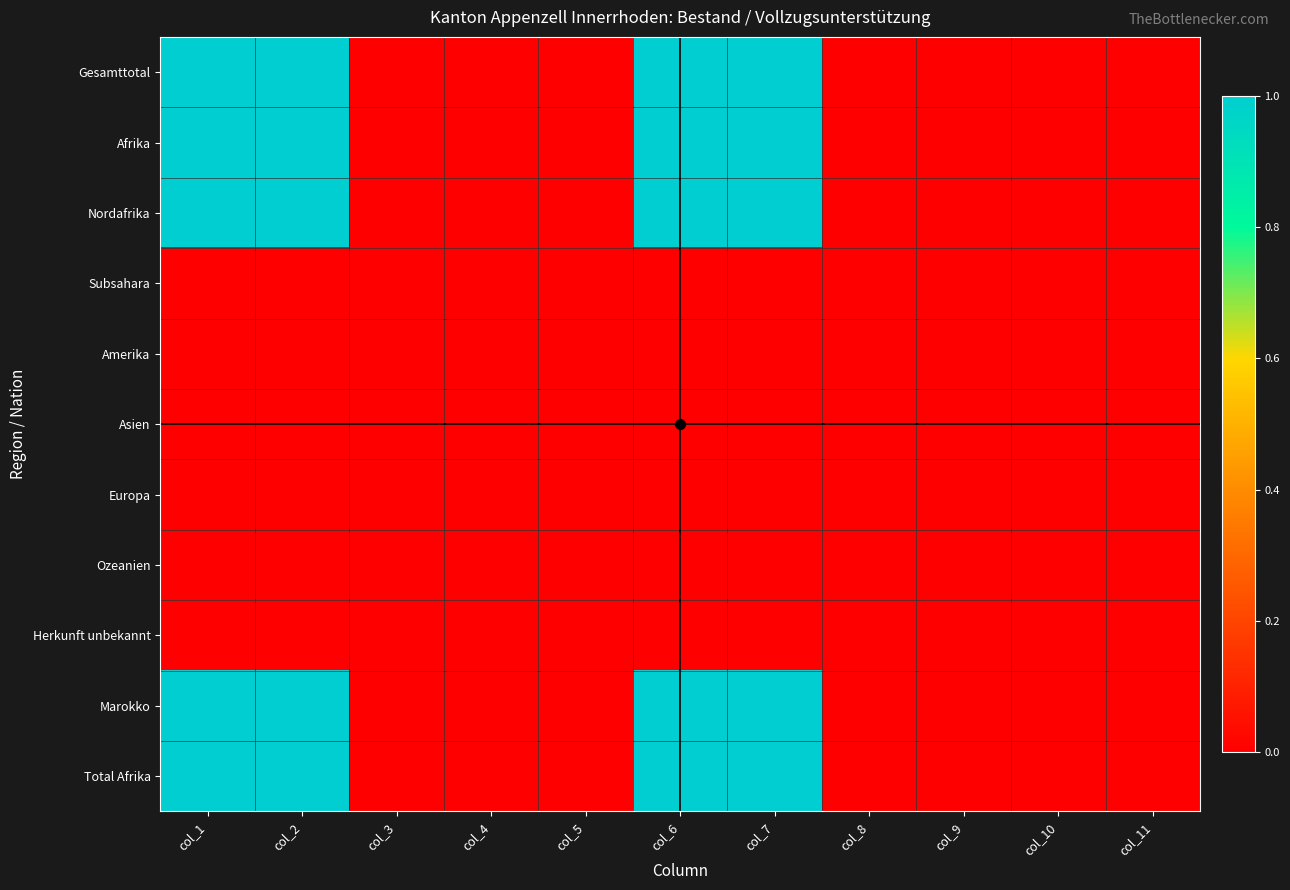

Which label corresponds to the largest value in the chart?

col_1